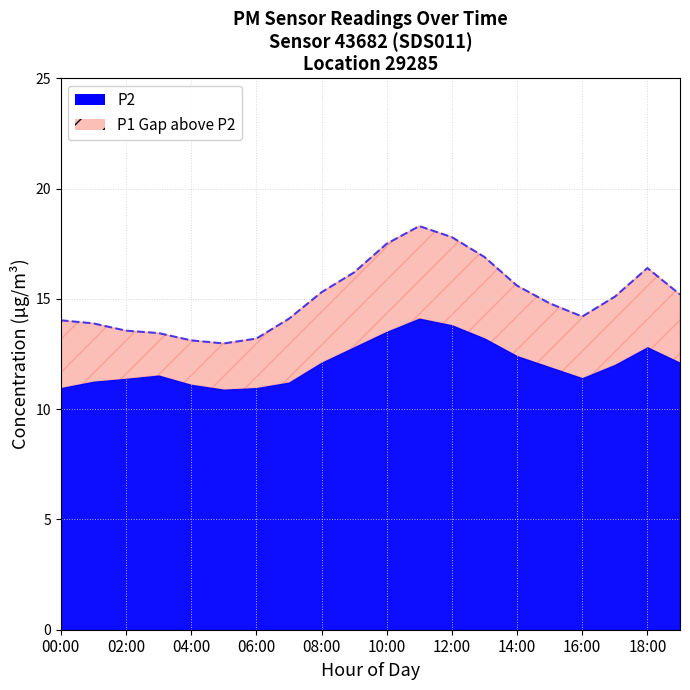

At which label is the value closest to 15?

17